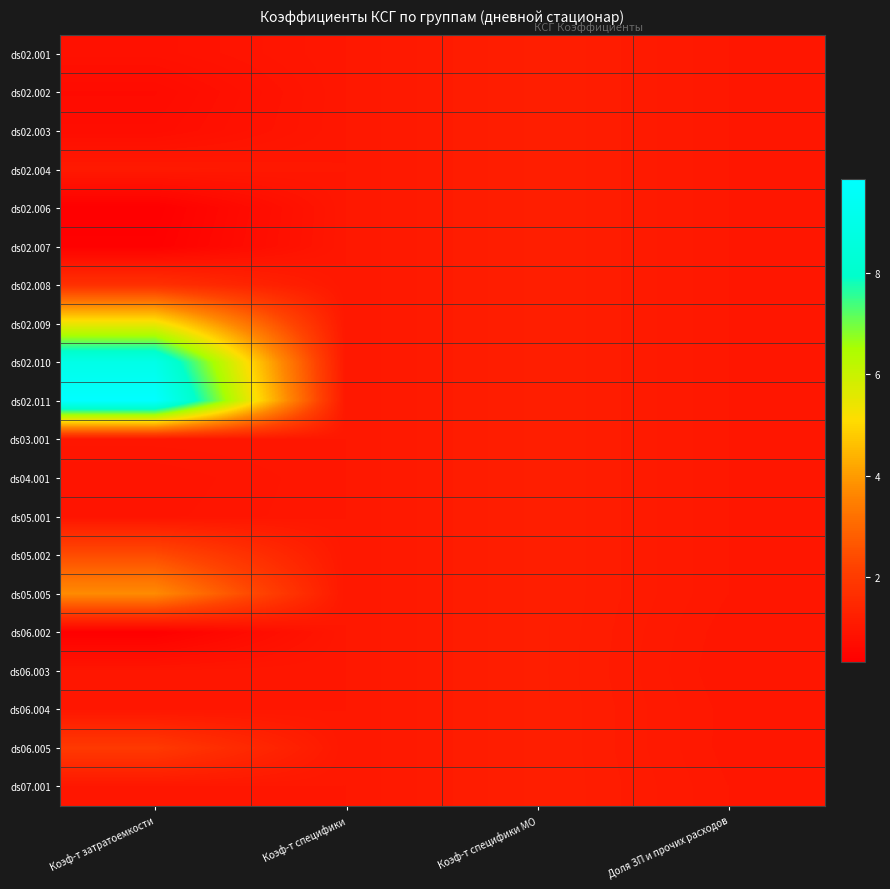

Between Коэф-т затратоемкости and Коэф-т специфики МО, which series saw the biggest shift?

ds02.011